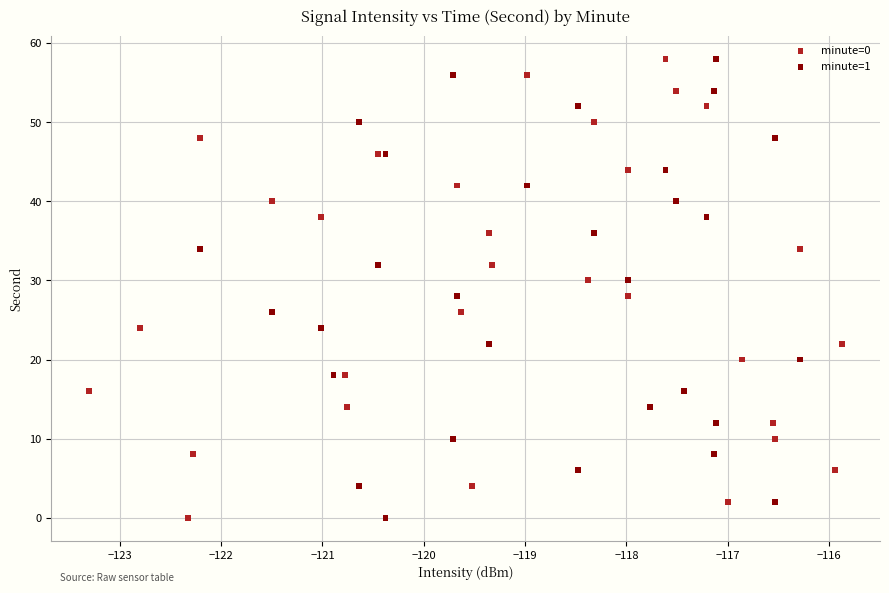

What are all the series names shown in the legend?

minute=0, minute=1